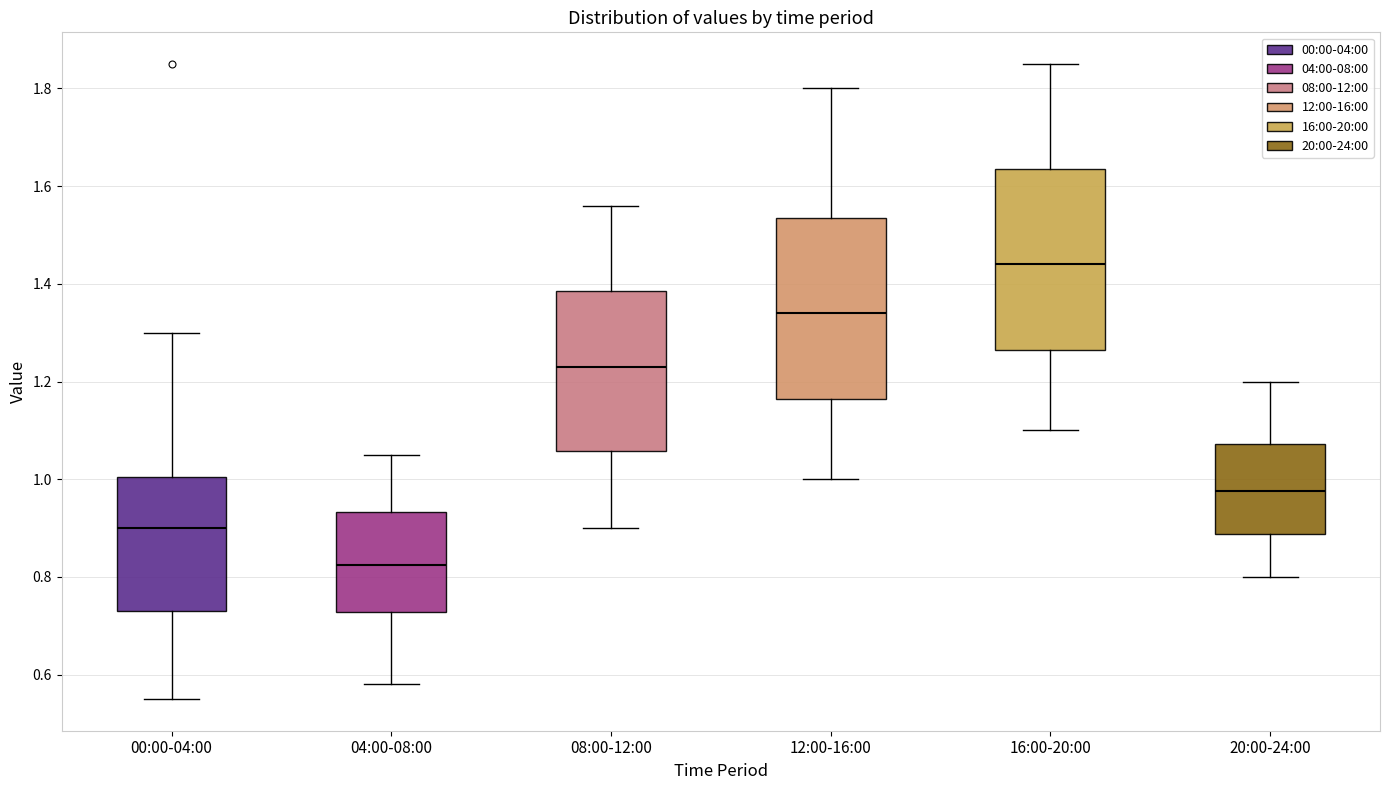

Where is the lower edge of the box for 20:00-24:00 on the y-axis? The values are not printed on the chart, so give them approximately, as read against the axis.

0.88